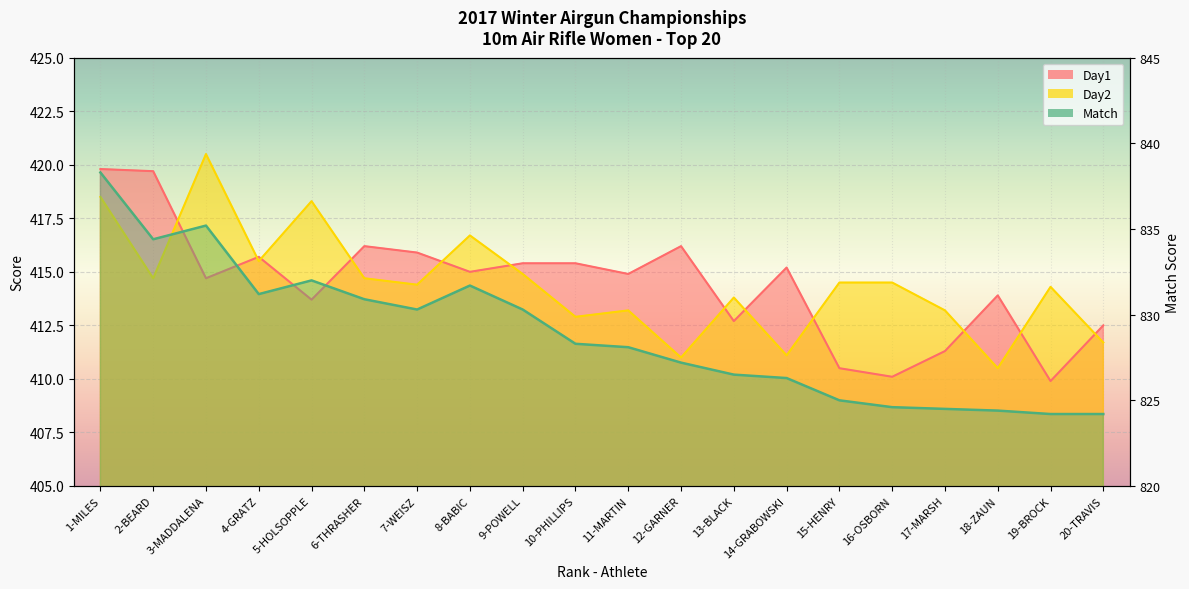

Is the value of Day2 at 9-POWELL greater than the value of Day1 at 3-MADDALENA?

Yes